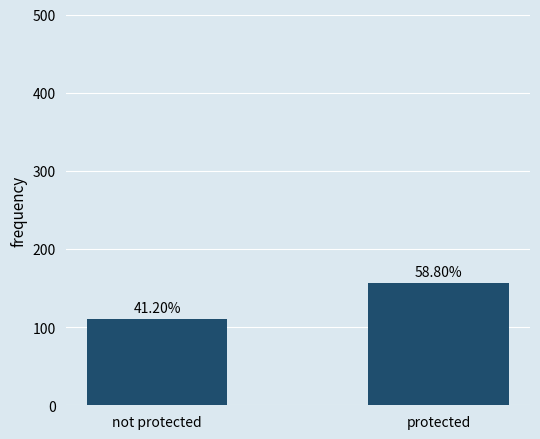

How many values are below 157?

1